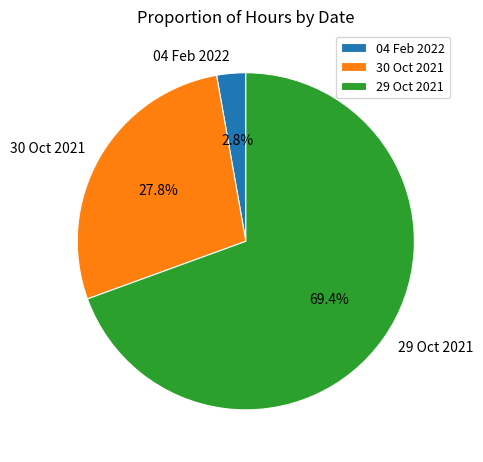

Which has a higher value, 30 Oct 2021 or 04 Feb 2022?

30 Oct 2021